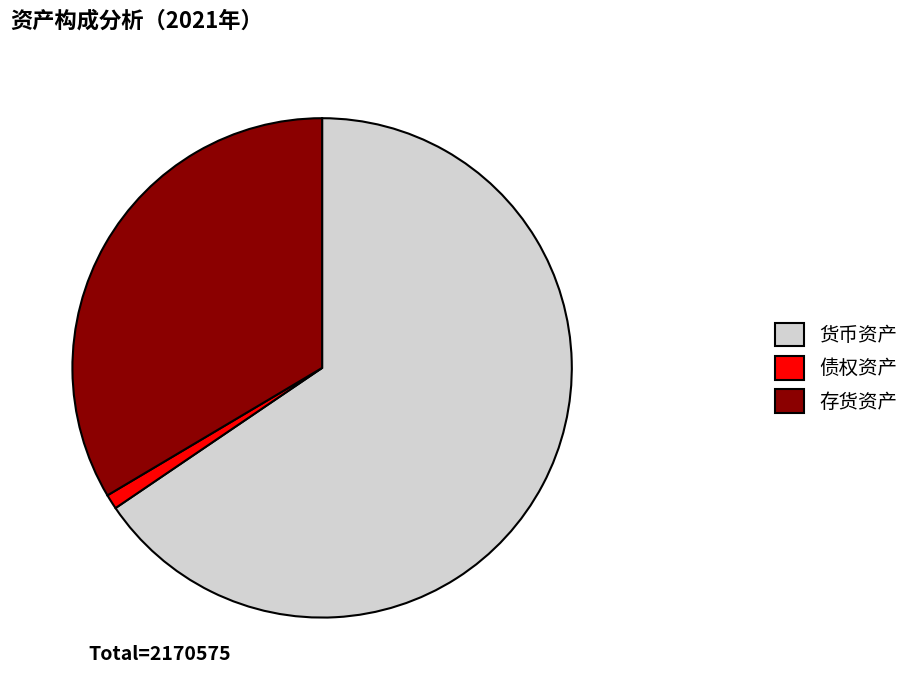

Between 存货资产 and 货币资产, which is larger?

货币资产